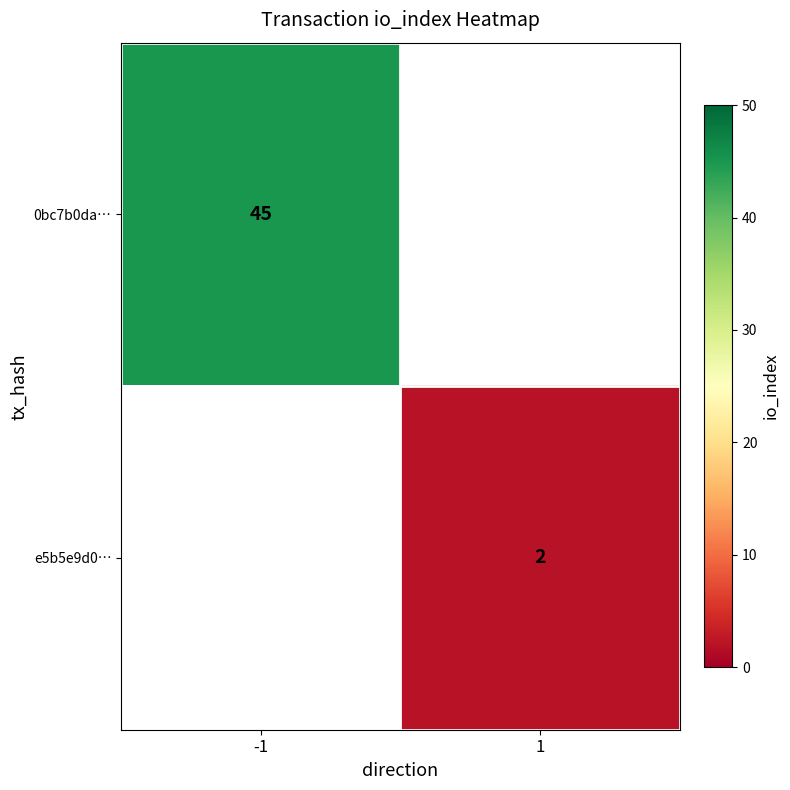

The e5b5e9d0… series shows 3 at 1. True or false?

False